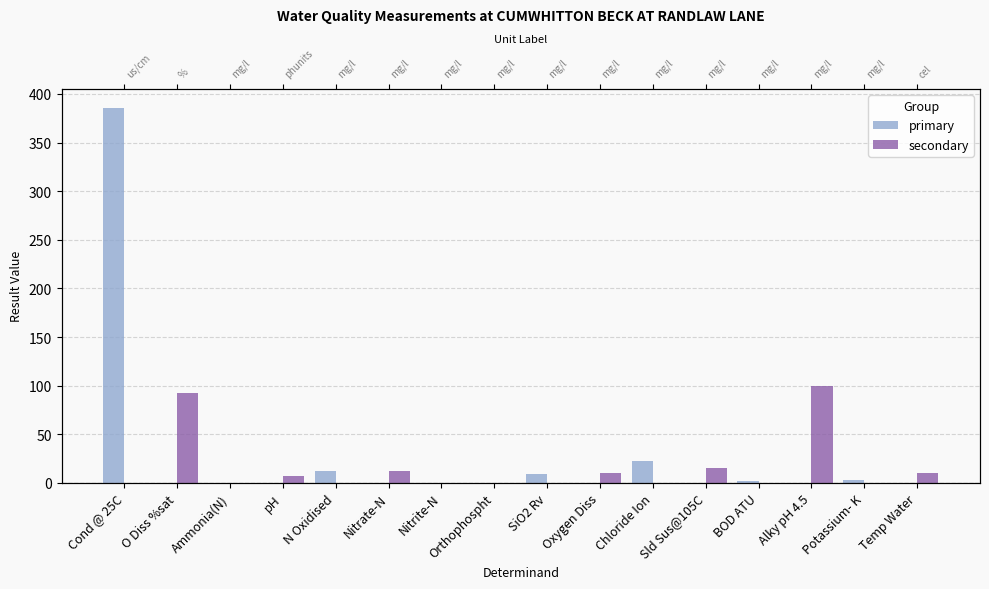

Reading left to right, what are all the values shown in this chart?

primary: Cond @ 25C=386.0	O Diss %sat=0.0	Ammonia(N)=0.1	pH=0.0	N Oxidised=12.2	Nitrate-N=0.0	Nitrite-N=0.0	Orthophospht=0.0	SiO2 Rv=9.6	Oxygen Diss=0.0	Chloride Ion=22.4	Sld Sus@105C=0.0	BOD ATU=1.4	Alky pH 4.5=0.0	Potassium- K=2.6	Temp Water=0.0
secondary: Cond @ 25C=0.0	O Diss %sat=92.0	Ammonia(N)=0.0	pH=7.2	N Oxidised=0.0	Nitrate-N=12.2	Nitrite-N=0.0	Orthophospht=0.2	SiO2 Rv=0.0	Oxygen Diss=10.3	Chloride Ion=0.0	Sld Sus@105C=15.0	BOD ATU=0.0	Alky pH 4.5=100.0	Potassium- K=0.0	Temp Water=10.4